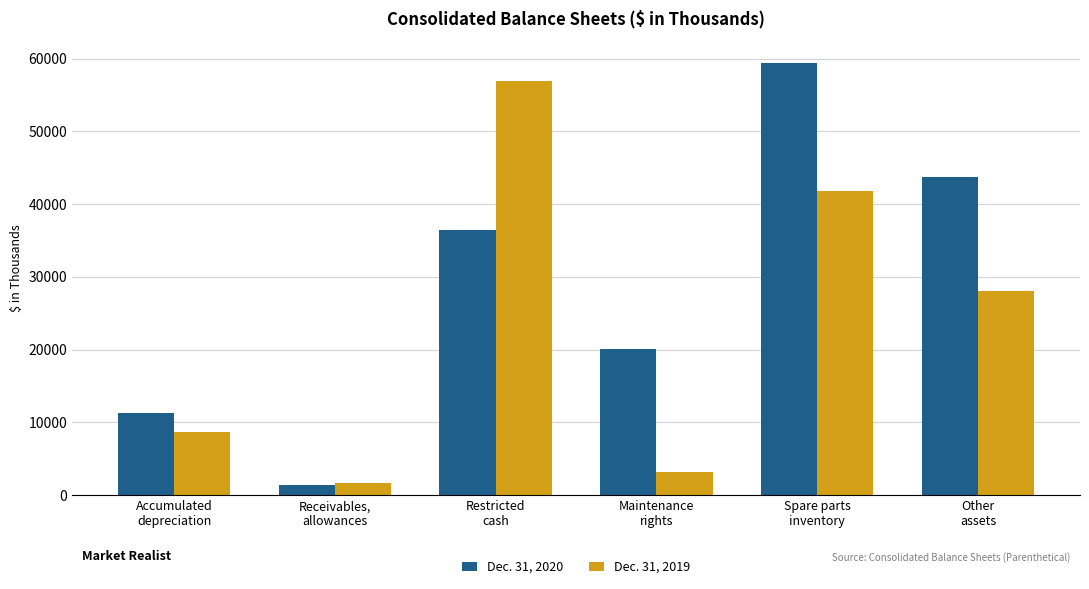

Which series has the largest total across all categories?

Dec. 31, 2020